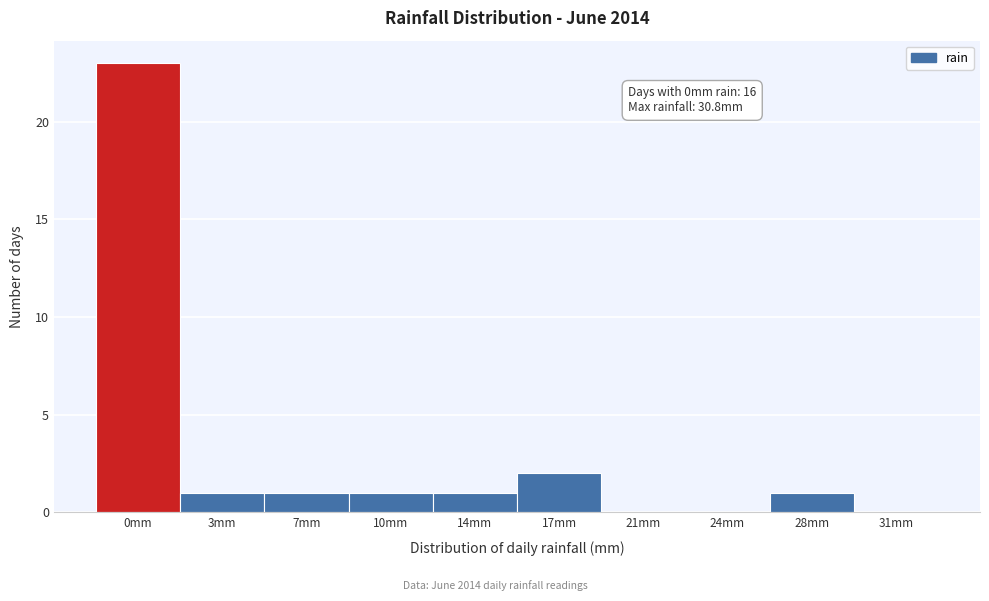

Reading right to left, list all the values displayed in this chart.

31mm=0	28mm=1	24mm=0	21mm=0	17mm=2	14mm=1	10mm=1	7mm=1	3mm=1	0mm=23